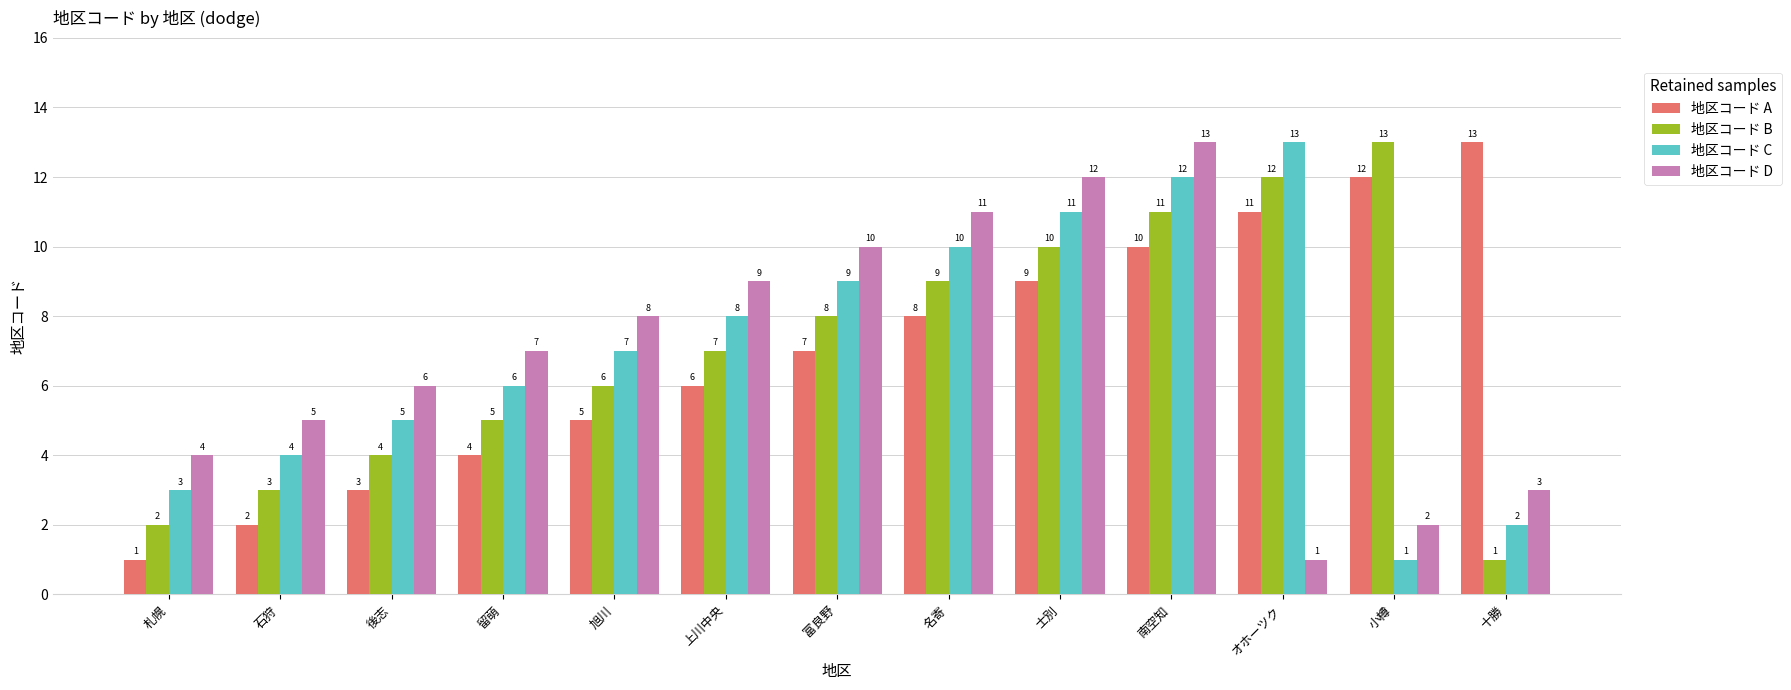

How many data points does each series have?

13